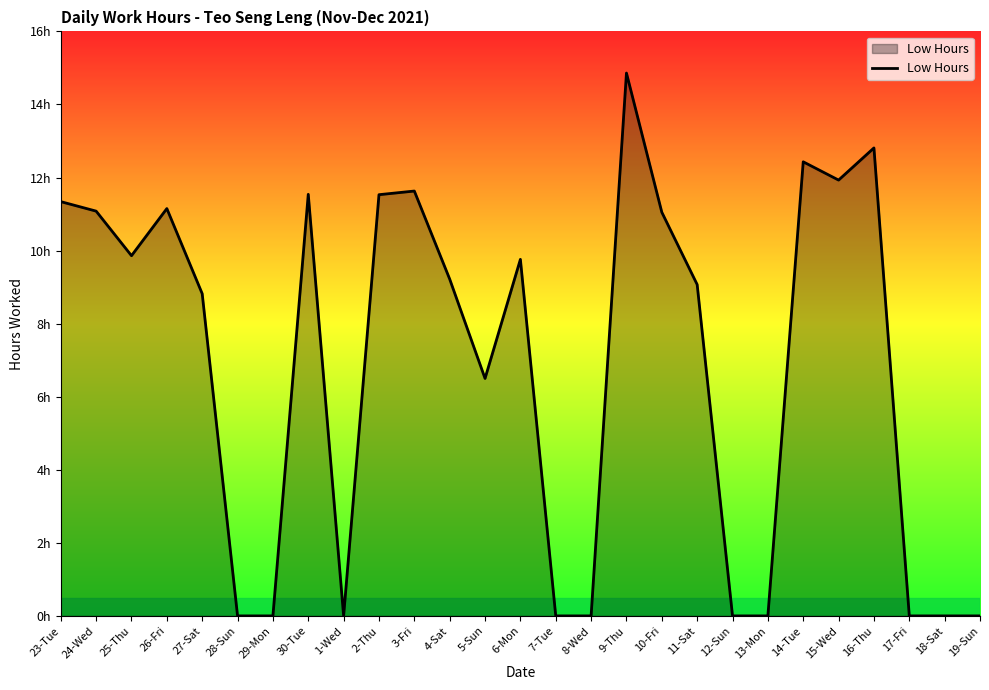

How many interior local valleys (lower than both neighbors) does the data have?

4